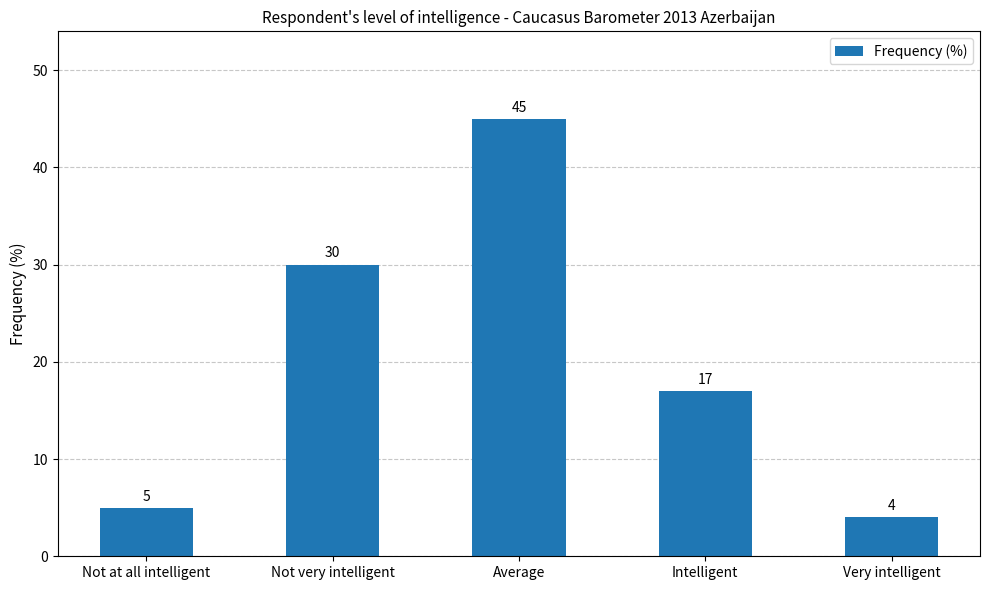

Which label corresponds to the largest value in the chart?

Average